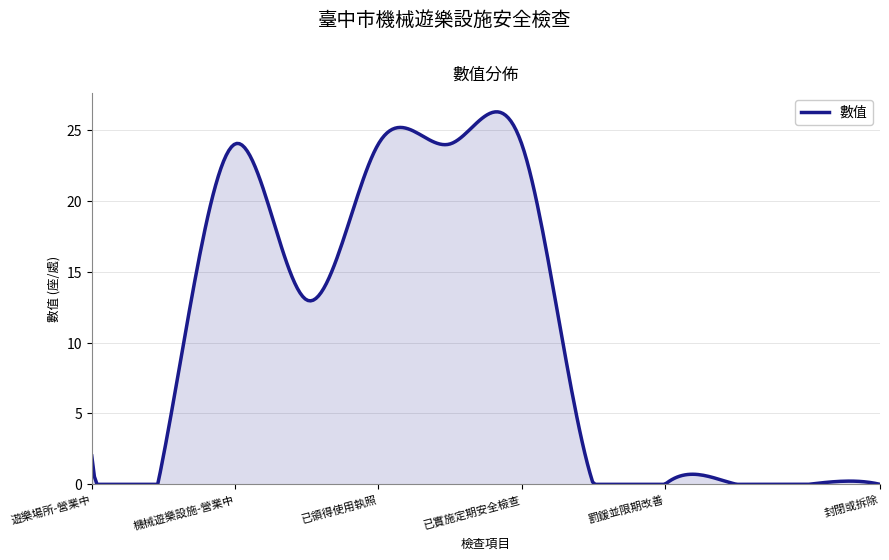

What is the maximum value shown in the chart?

26.3